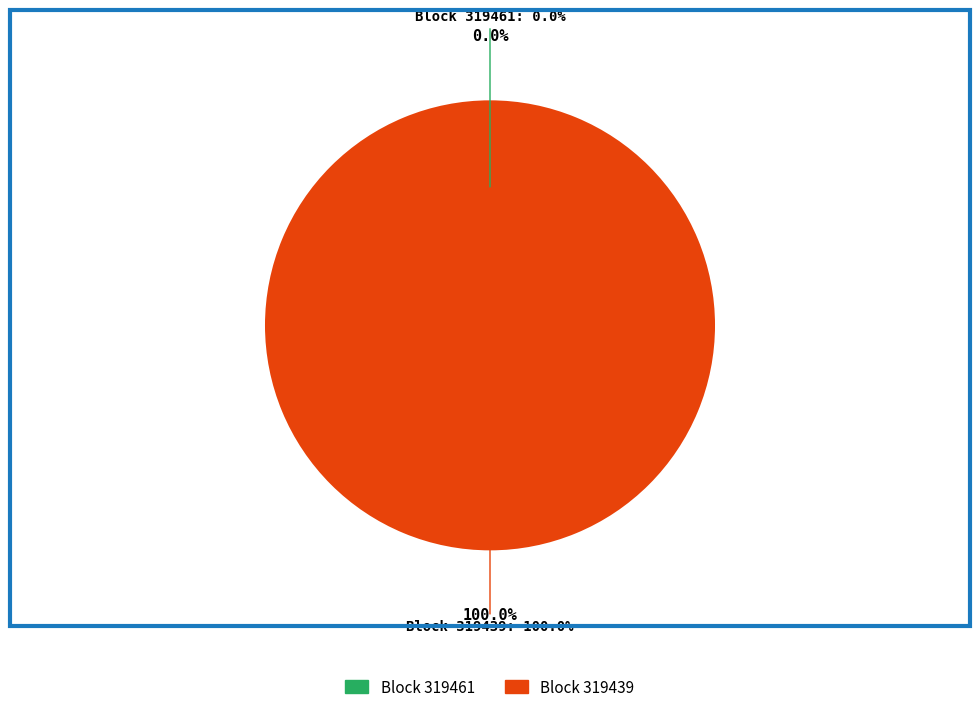

What is the total percentage of 319439 and 319461?

100.0%